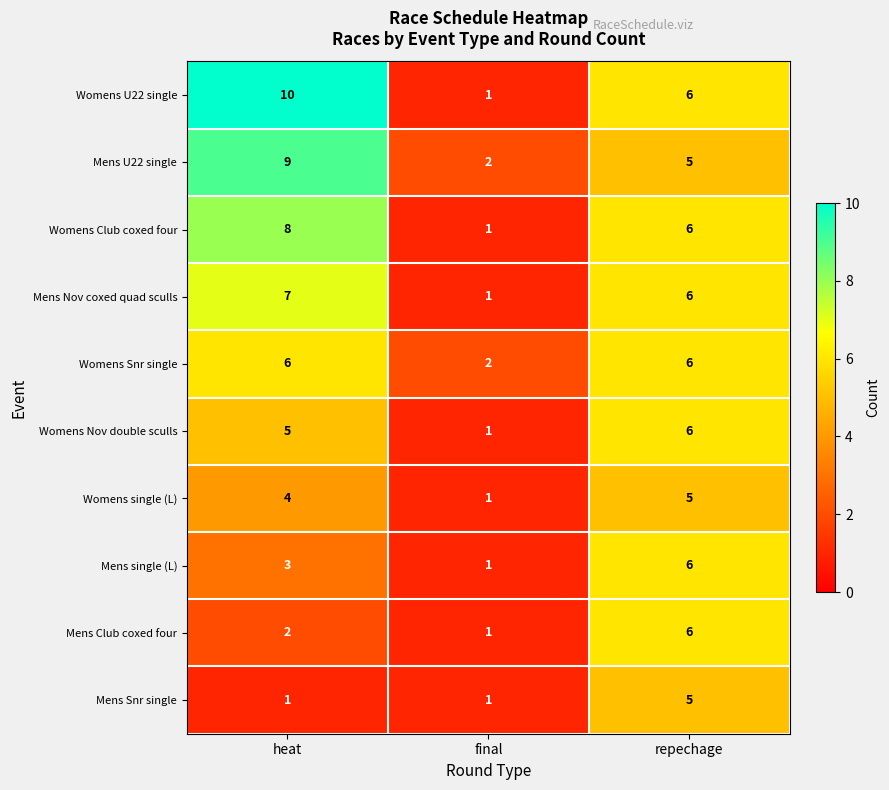

Count the Womens Snr single values in the range 2 to 6.

3